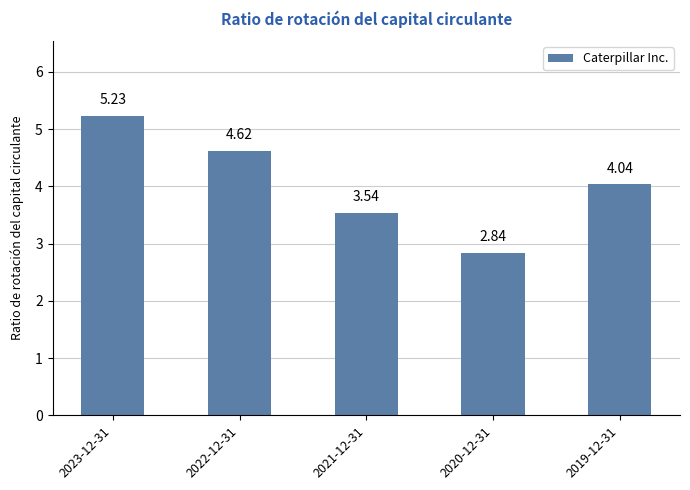

What is the difference between the maximum and minimum values?

2.4